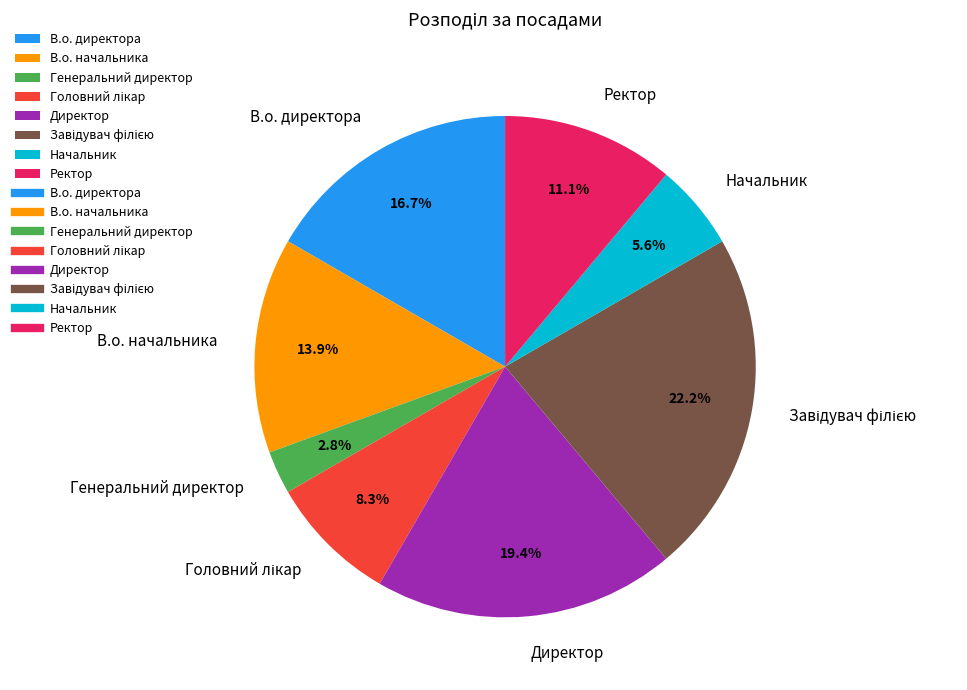

The В.о. начальника slice represents 21% of the pie. True or false?

False